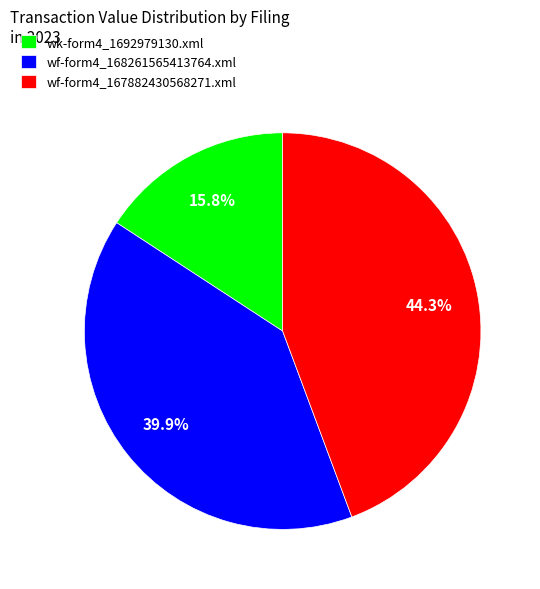

What is the total percentage of wf-form4_167882430568271.xml and wk-form4_1692979130.xml?

60.1%